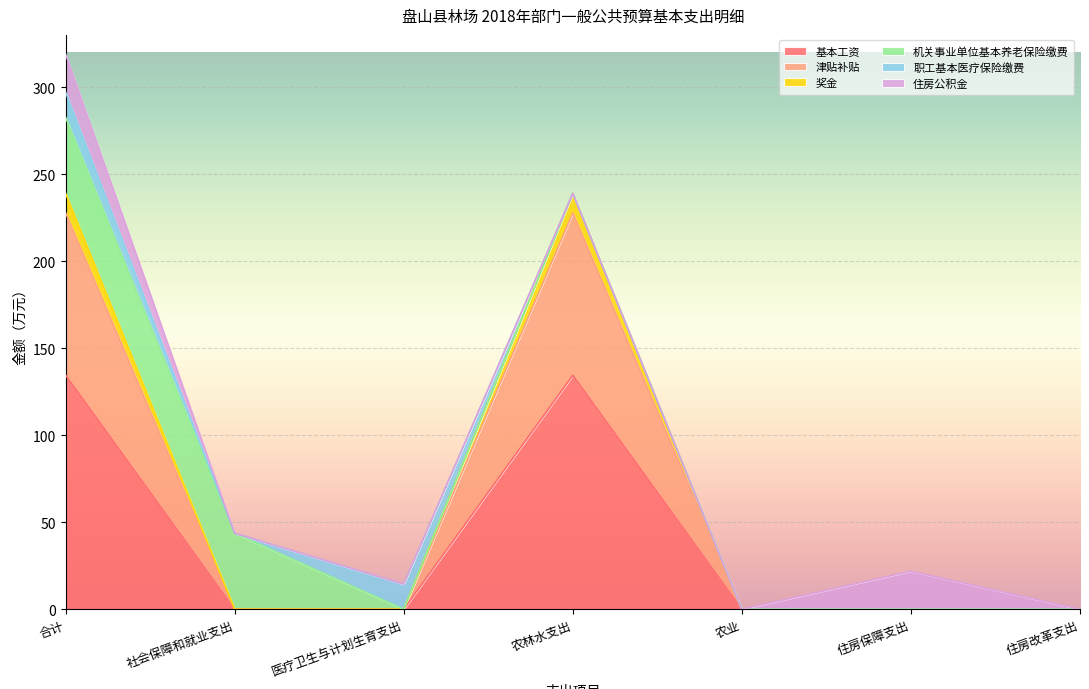

At how many categories does at least one series exceed 163?

2